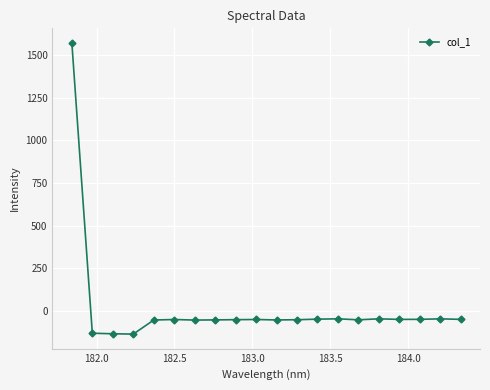

What is the smallest value displayed?

-135.8